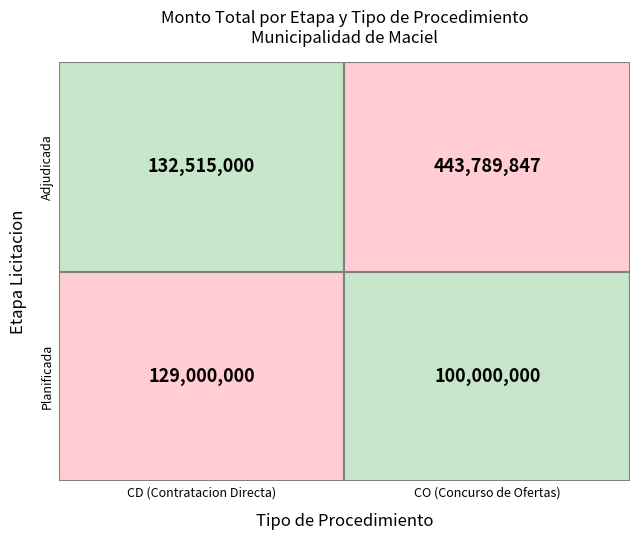

Reading left to right, transcribe all the data shown in this chart.

Adjudicada: 132515000	443789847
Planificada: 129000000	100000000